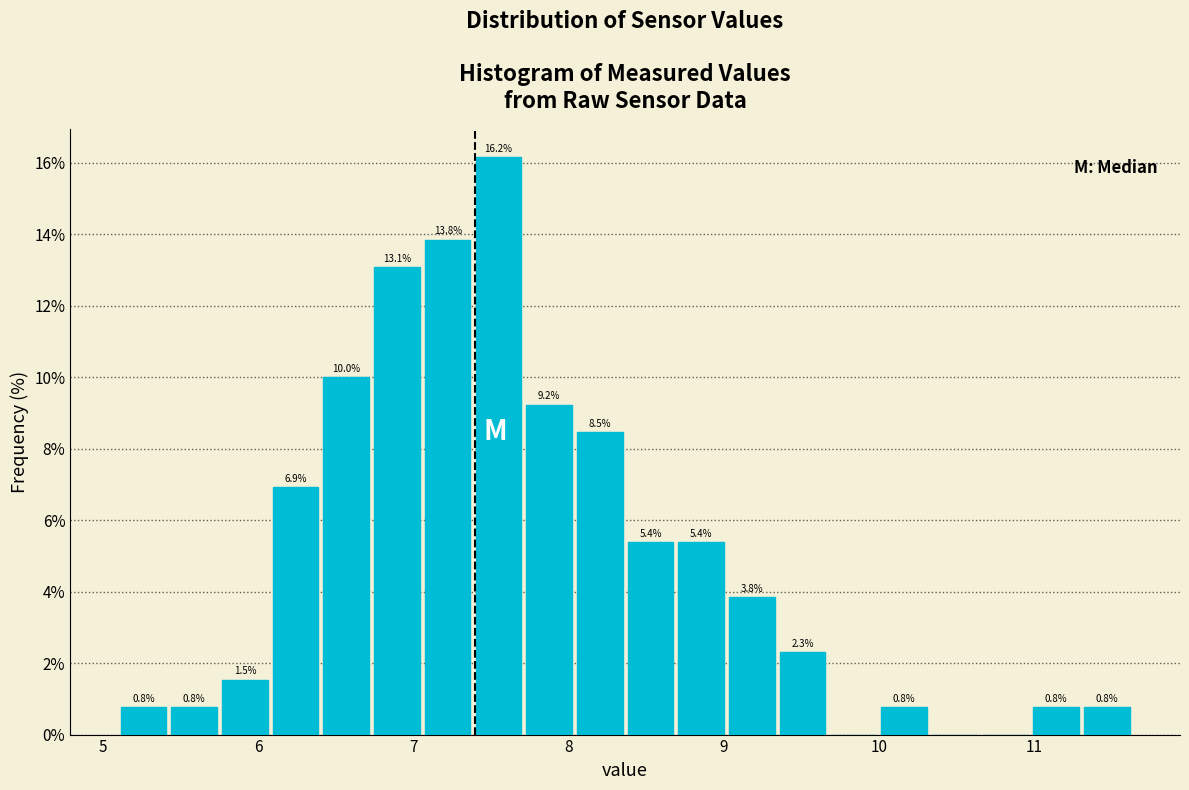

Around what value on the x-axis is the tallest bar? Give the approximate position of its centre, as read against the axis.

7.5